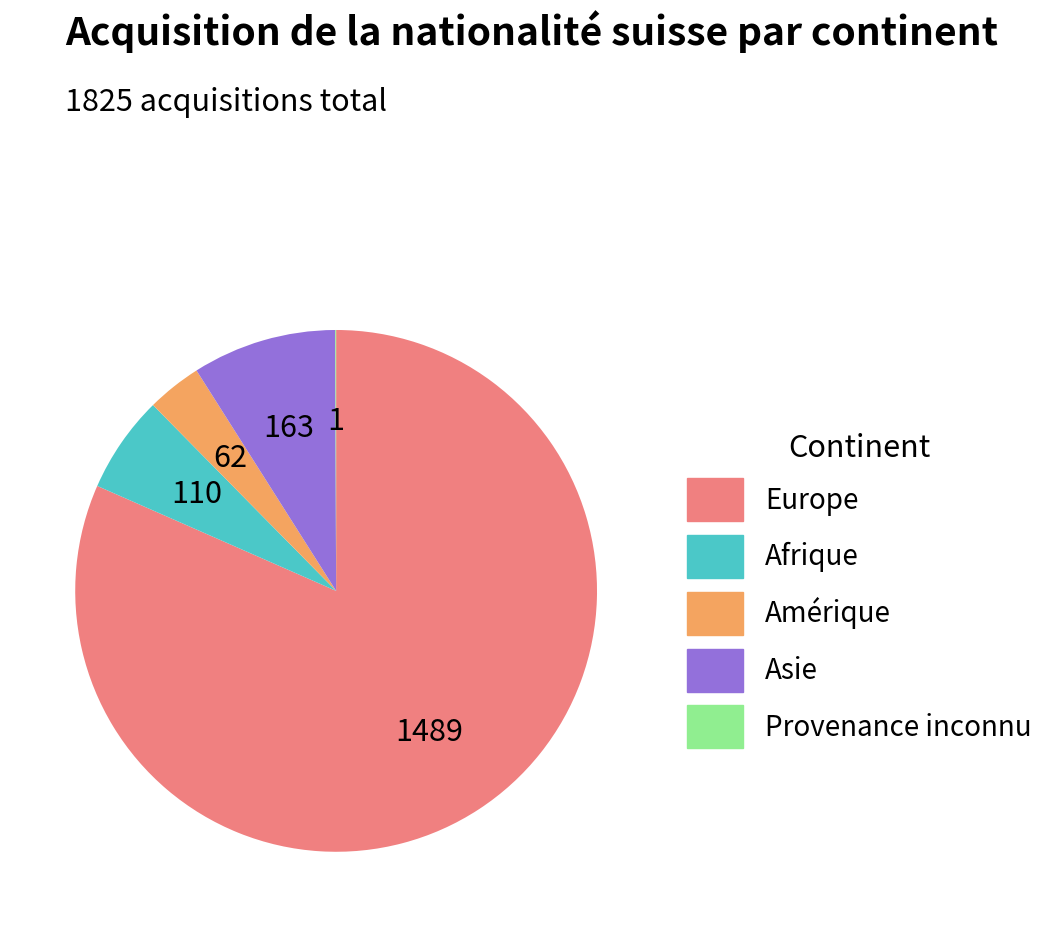

Which slice is the largest?

Europe